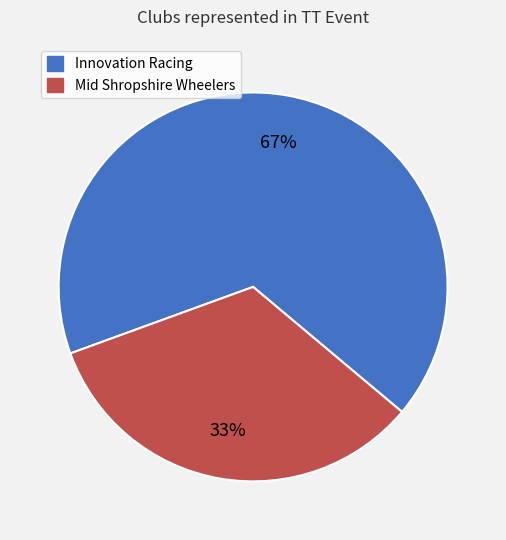

What is the ratio of the value at Innovation Racing to the value at Mid Shropshire Wheelers?

2.0